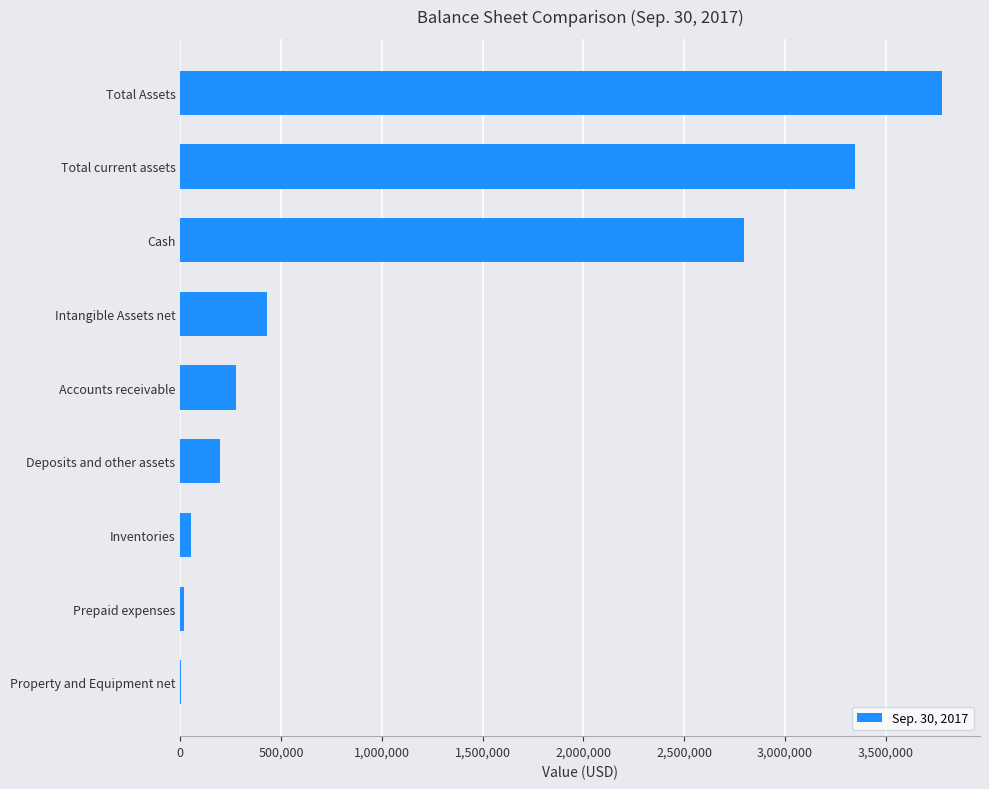

At which category does the chart reach its peak across all series?

Total Assets